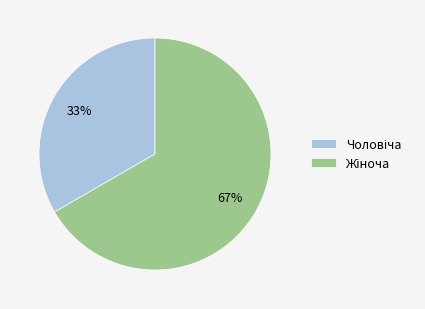

Count the number of slices in the pie.

2